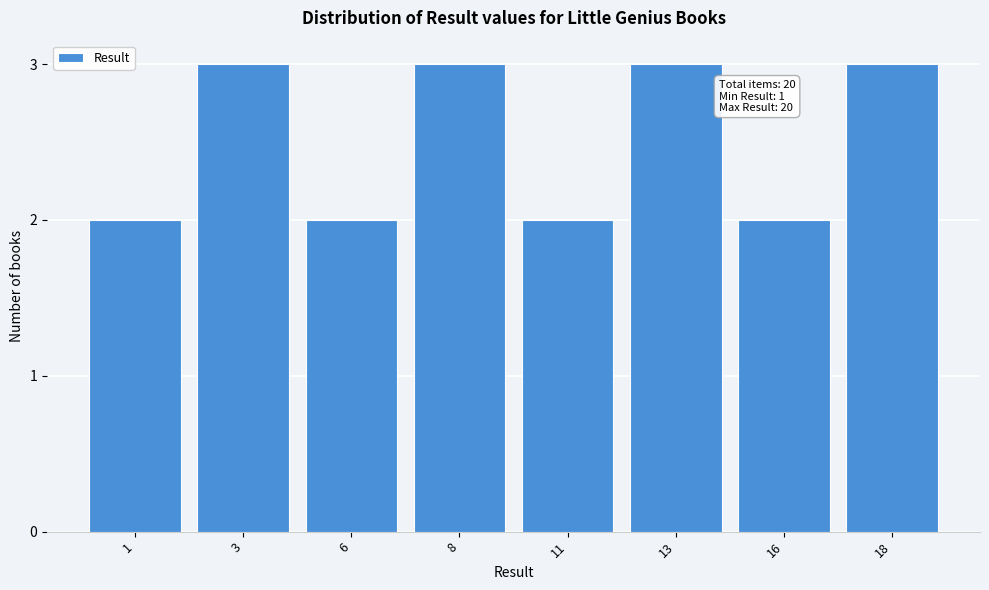

Reading left to right, what are all the values shown in this chart?

2	3	2	3	2	3	2	3